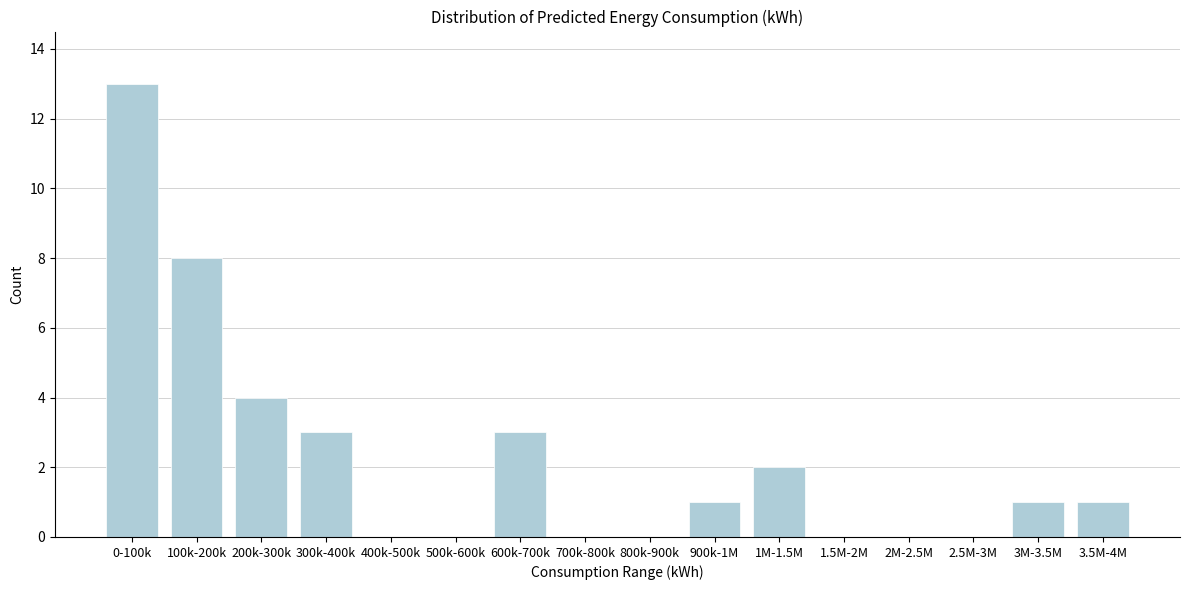

Reading left to right, what are all the values shown in this chart?

0-100k=13	100k-200k=8	200k-300k=4	300k-400k=3	400k-500k=0	500k-600k=0	600k-700k=3	700k-800k=0	800k-900k=0	900k-1M=1	1M-1.5M=2	1.5M-2M=0	2M-2.5M=0	2.5M-3M=0	3M-3.5M=1	3.5M-4M=1